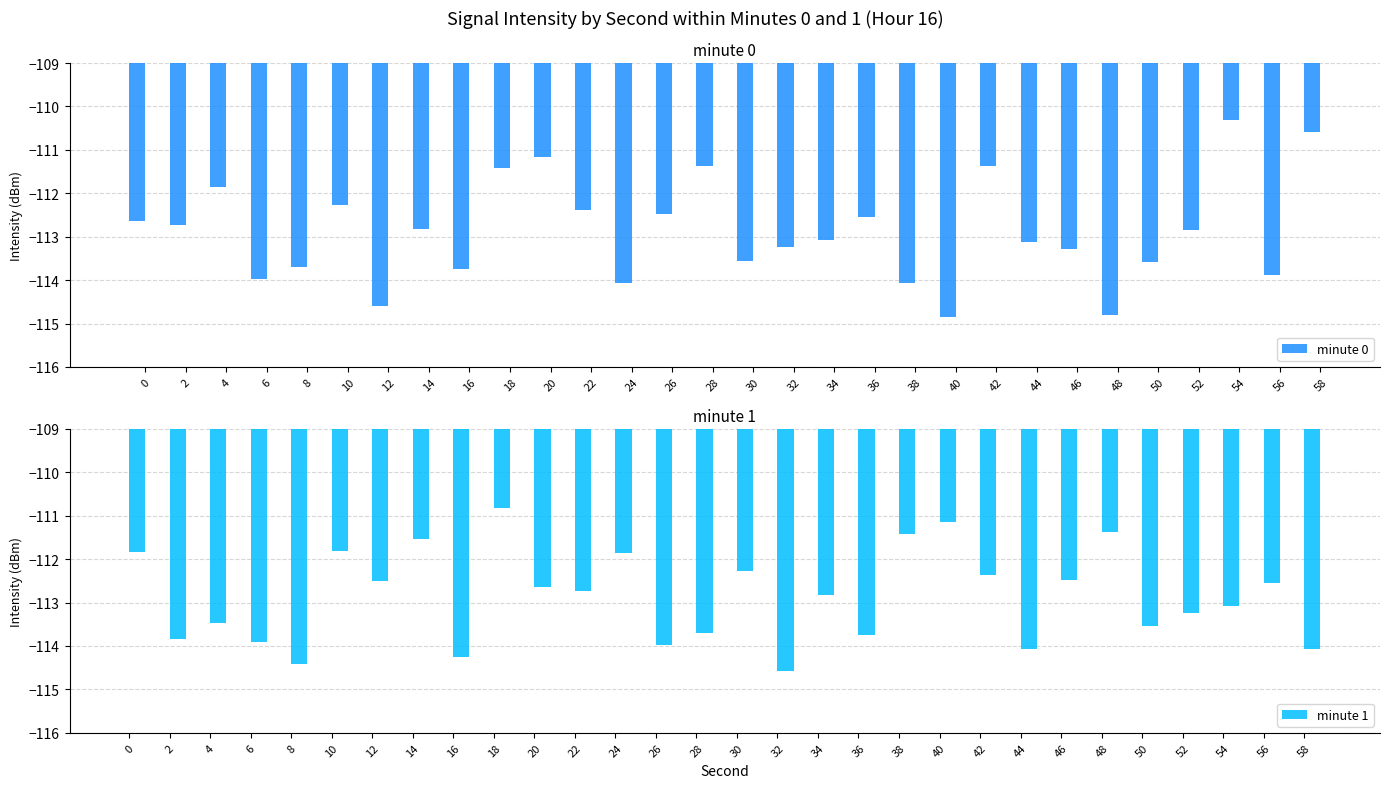

Is it true that minute 0 equals -114.8 at 48?

True